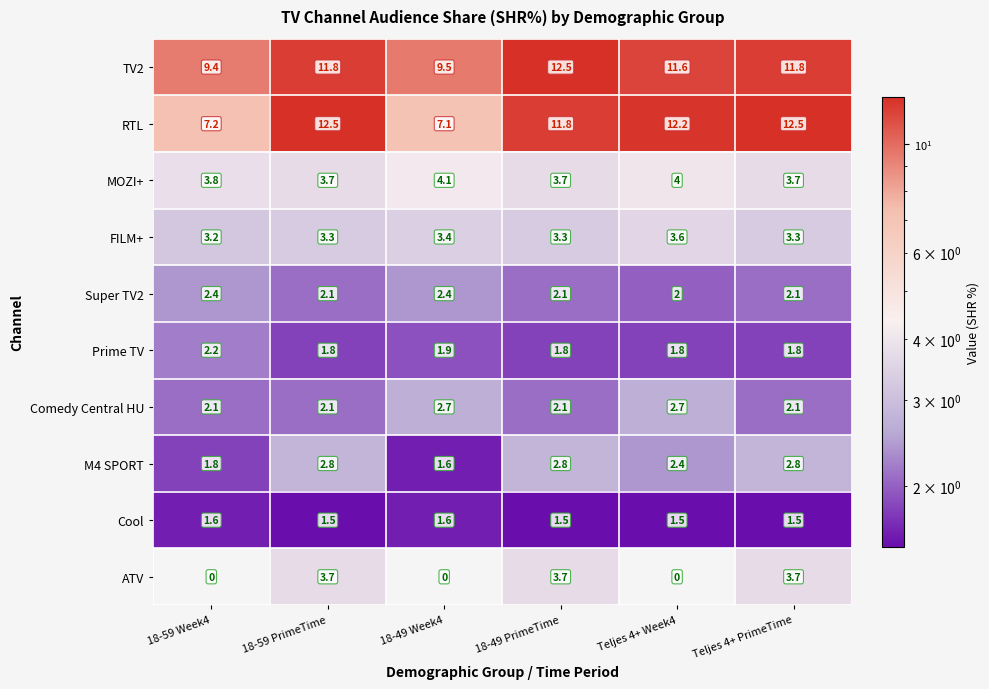

What is the maximum value shown in the chart?

12.5